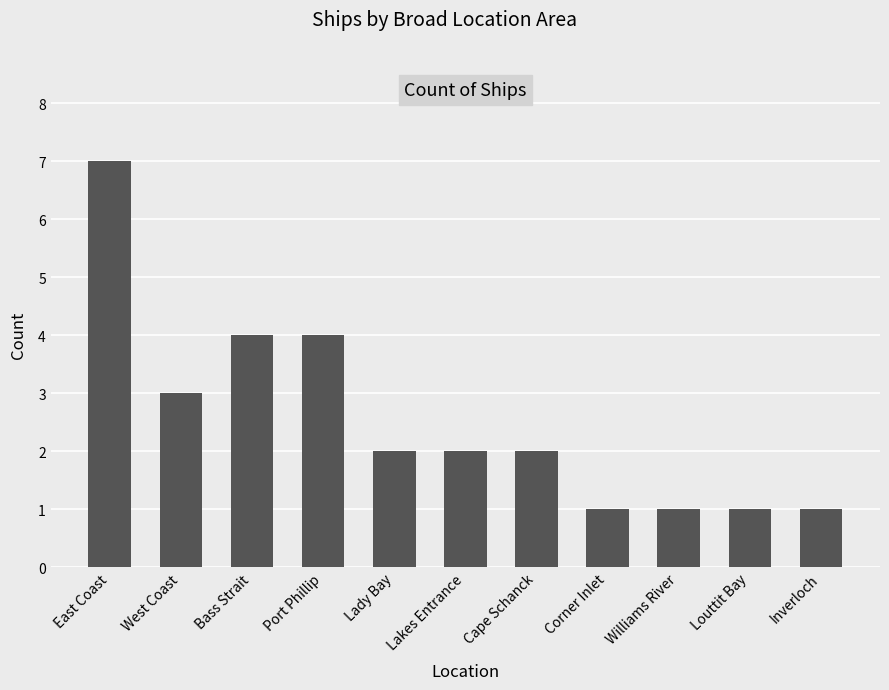

What is the label of the 10th bar from the left?

Louttit Bay